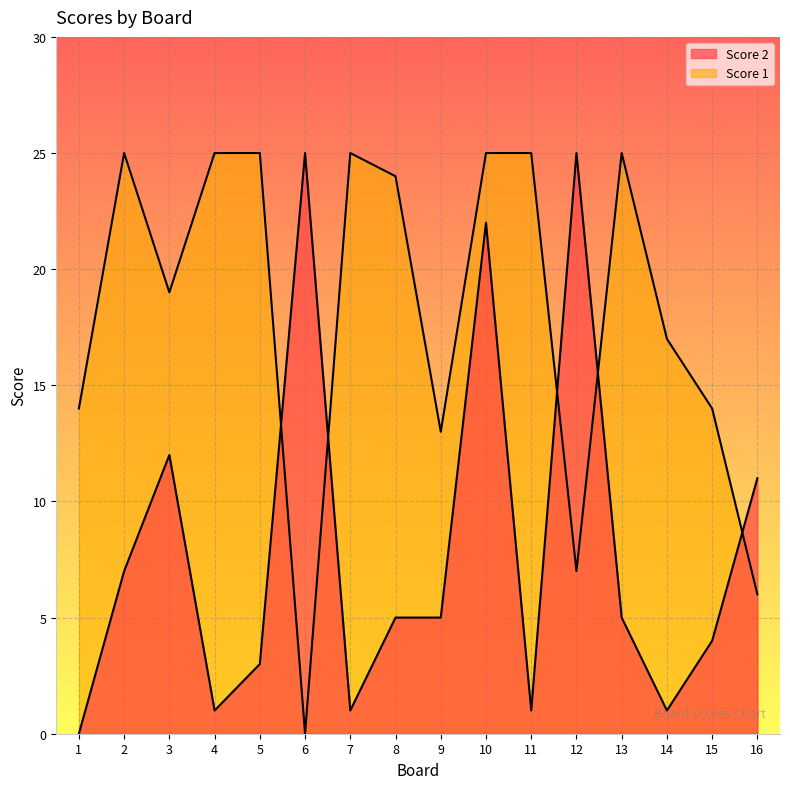

Is it true that Score 2 equals 7 at 2?

True